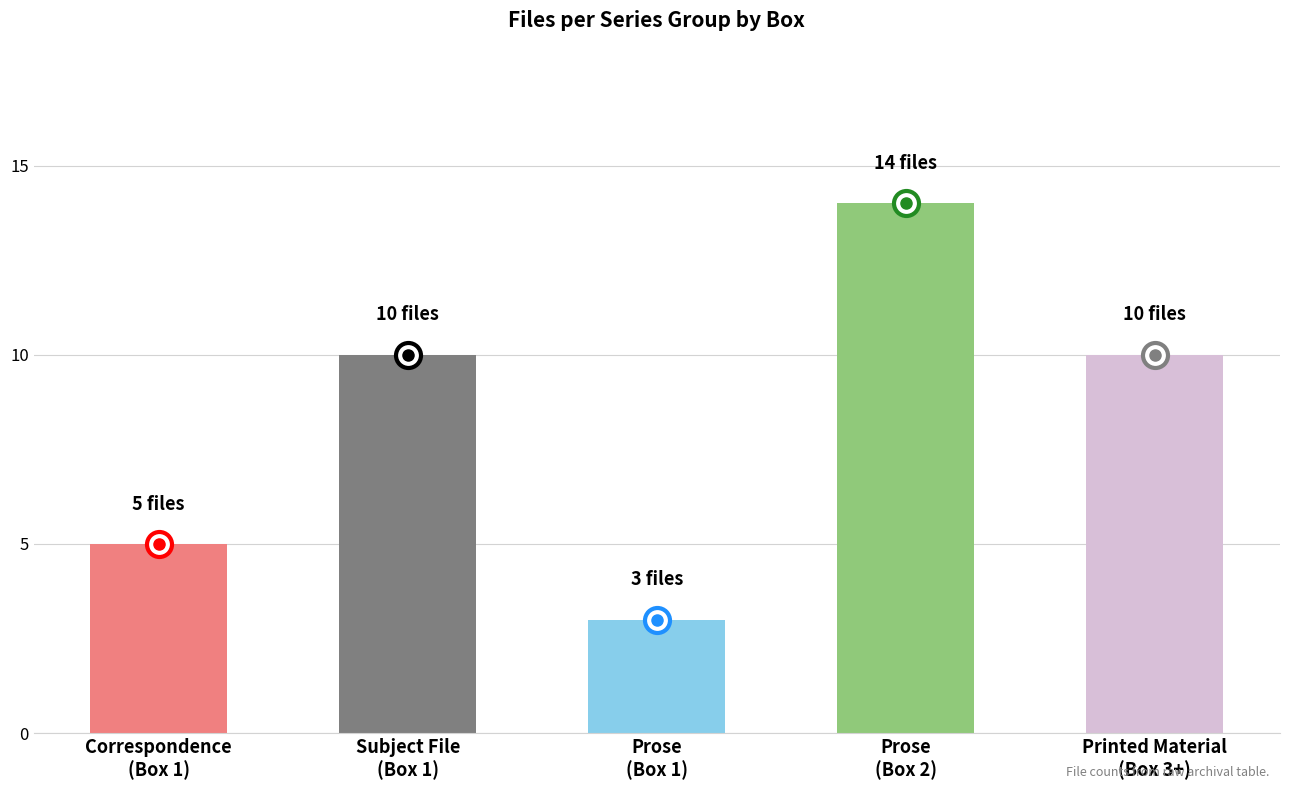

What is the minimum value shown in the chart?

3